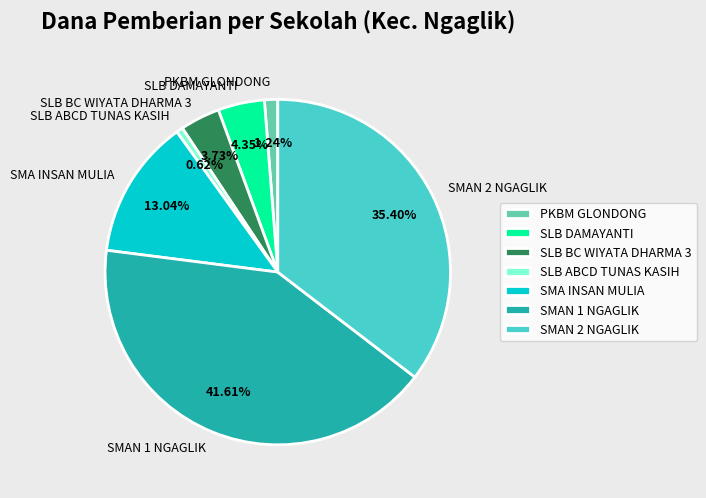

True or false: PKBM GLONDONG accounts for 1% of the total.

True